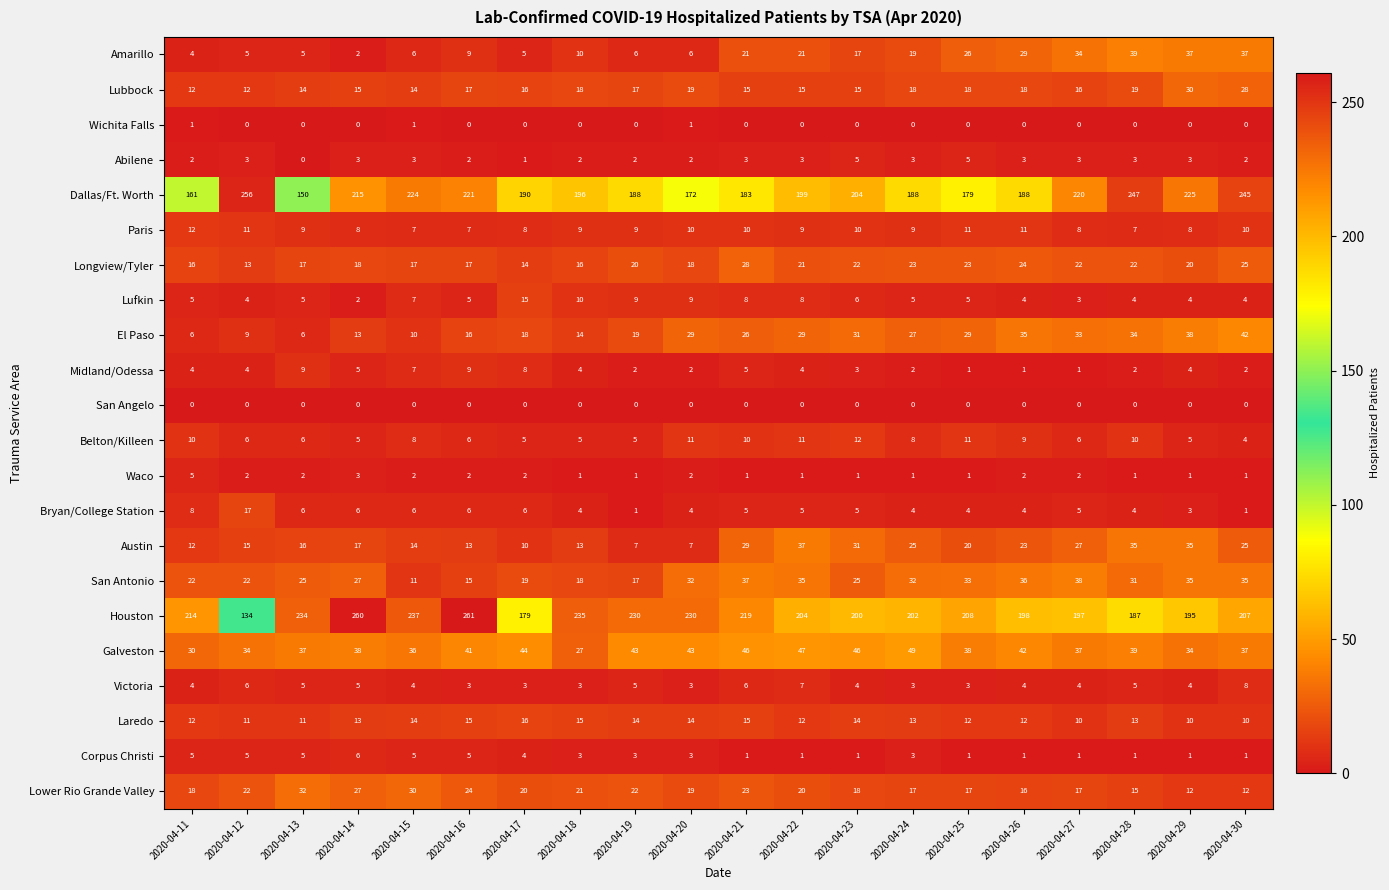

Which series has the widest spread of values?

Houston